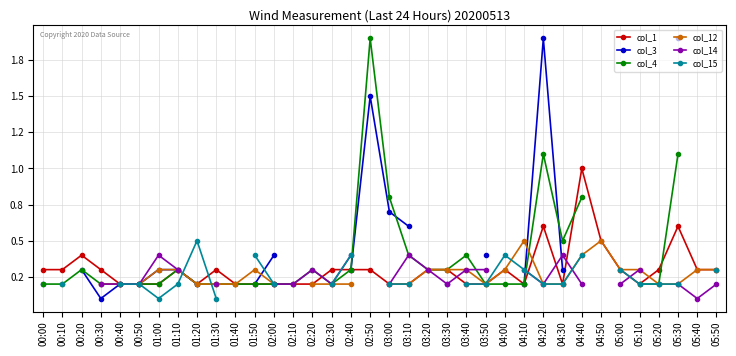

What are all the series names shown in the legend?

col_1, col_3, col_4, col_12, col_14, col_15